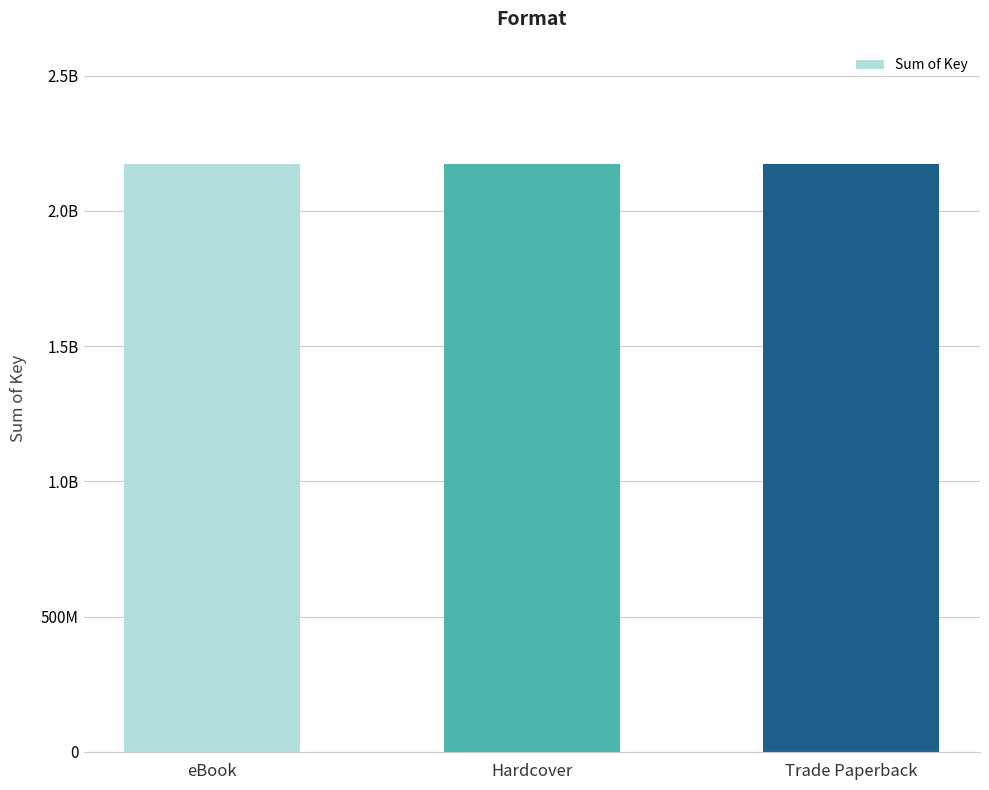

What is the approximate value at eBook?

2135991761